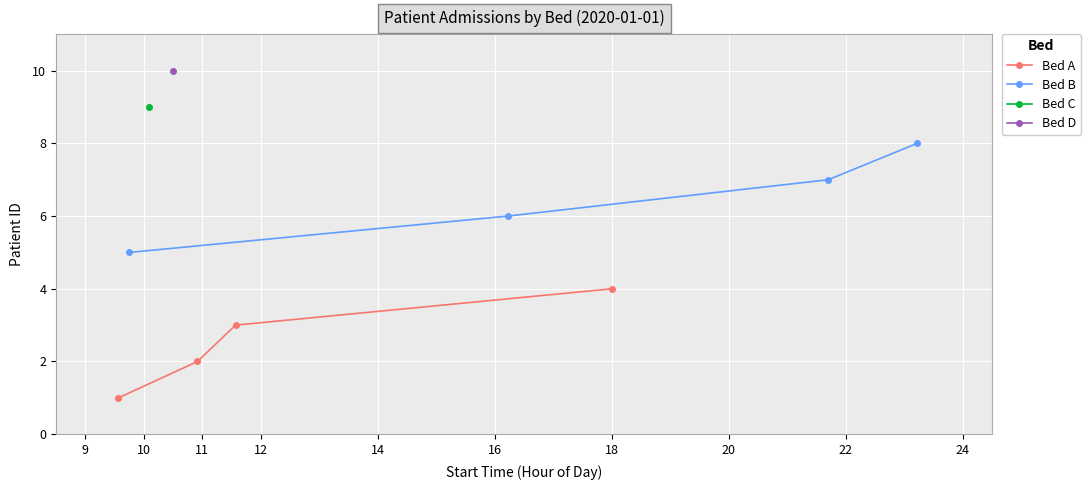

True or false: Bed A has more than 0 interior local peaks.

False